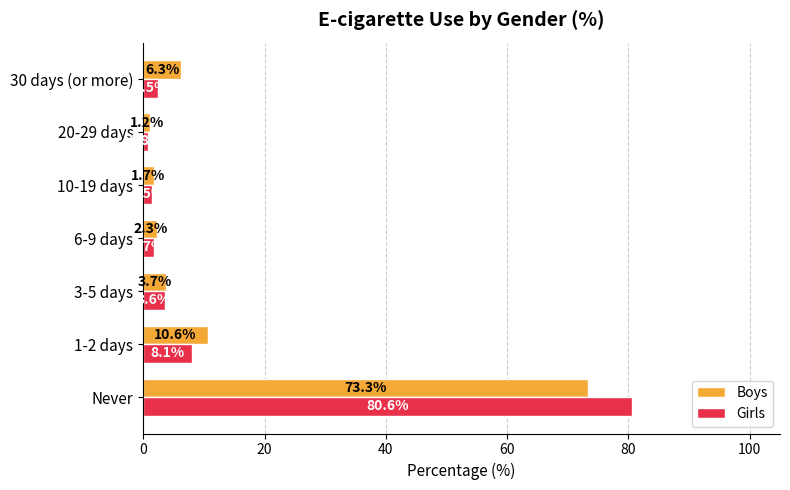

Rank the categories by Girls value from highest to lowest.

Never, 1-2 days, 3-5 days, 30 days (or more), 6-9 days, 10-19 days, 20-29 days